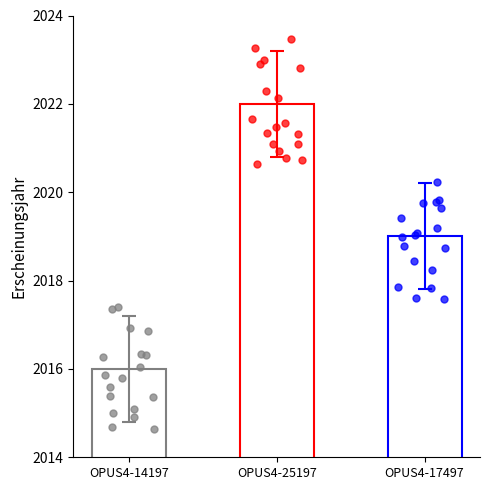

What is the ratio of the value at OPUS4-17497 to the value at OPUS4-14197?

1.0